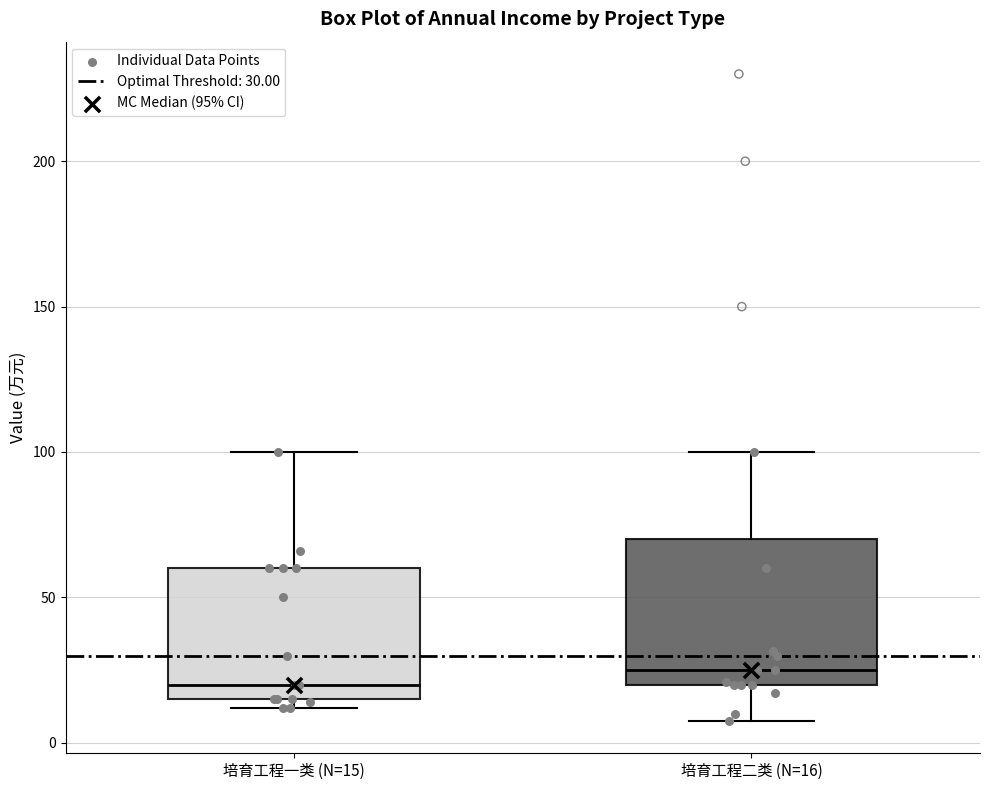

Which box's median line is the lowest?

培育工程一类 (N=15)